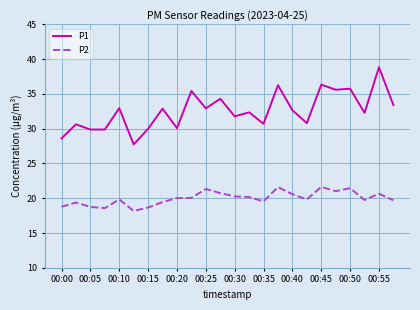

What is the average value of the P2 series?

20.0